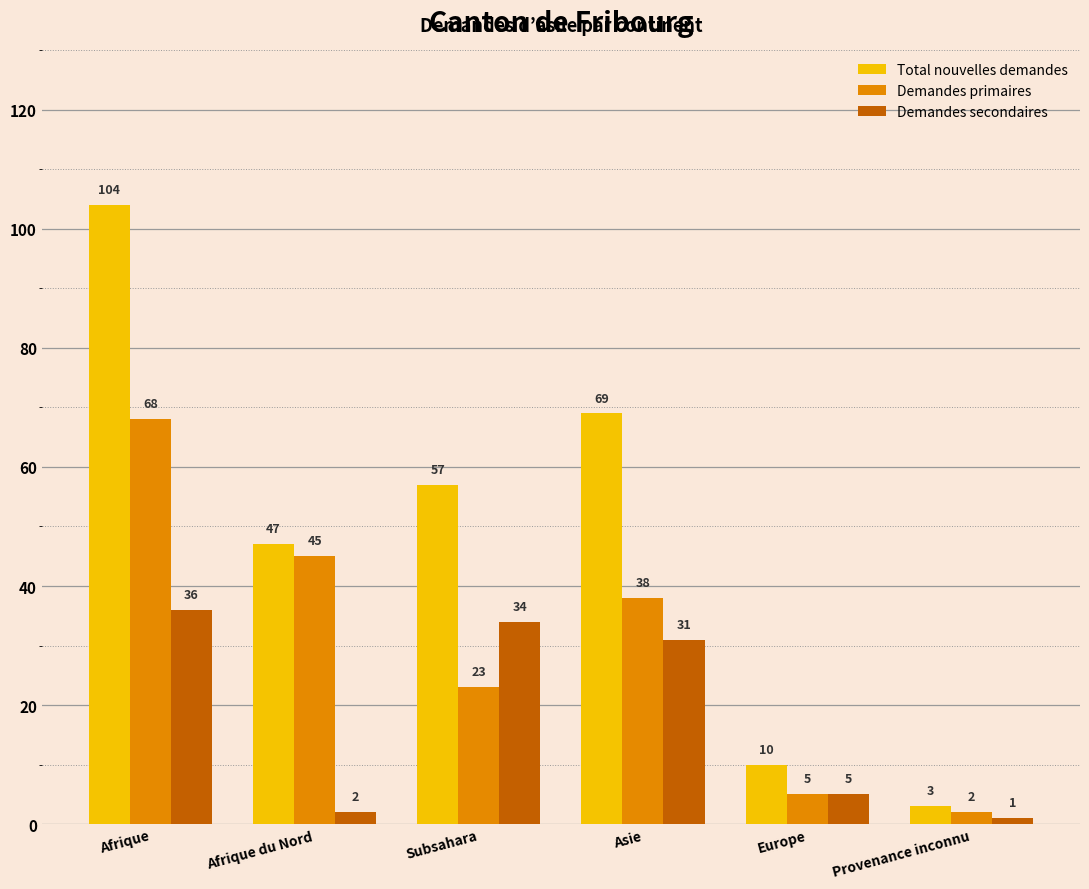

Between Afrique and Asie, which series saw the biggest shift?

Total nouvelles demandes